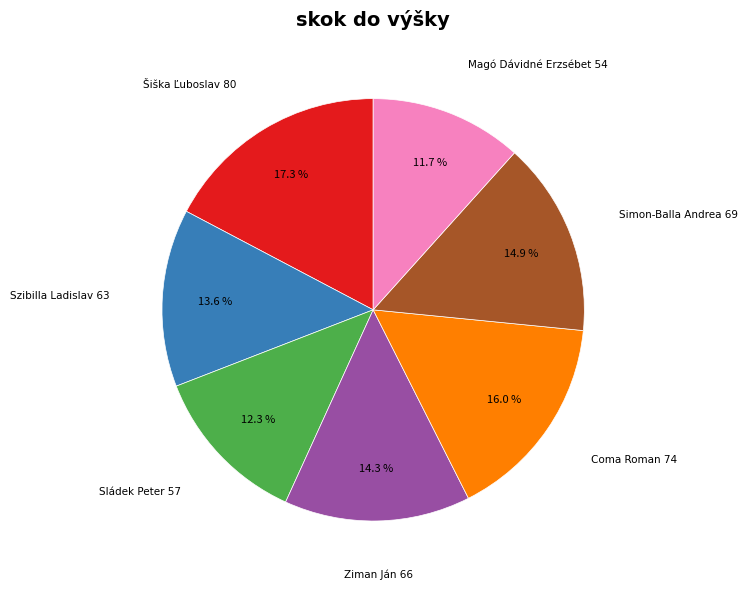

Is there a majority slice in this chart?

No